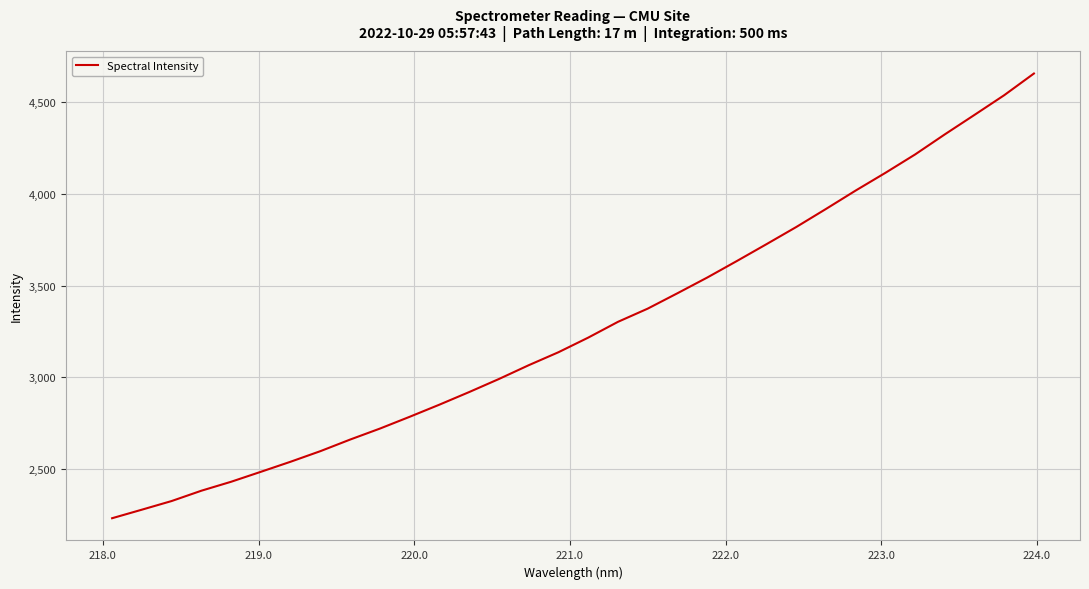

What is the minimum value shown in the chart?

2230.8